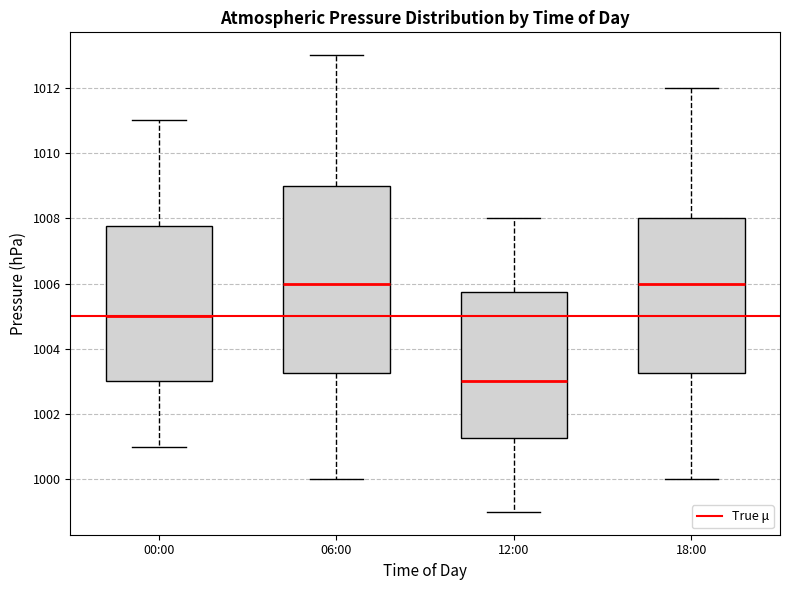

Which box is the tallest, from its lower edge to its upper edge?

06:00